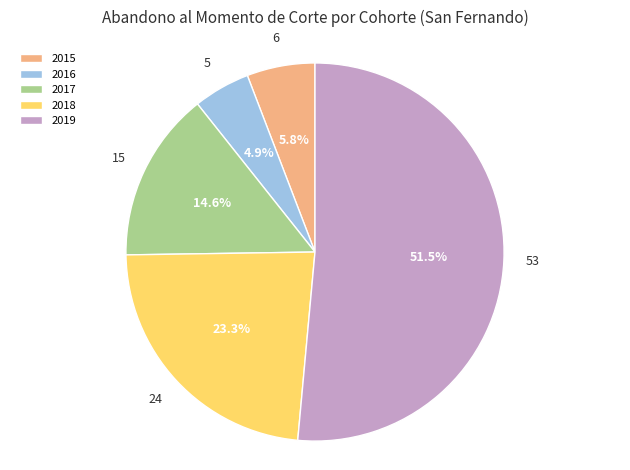

Count the number of slices in the pie.

5